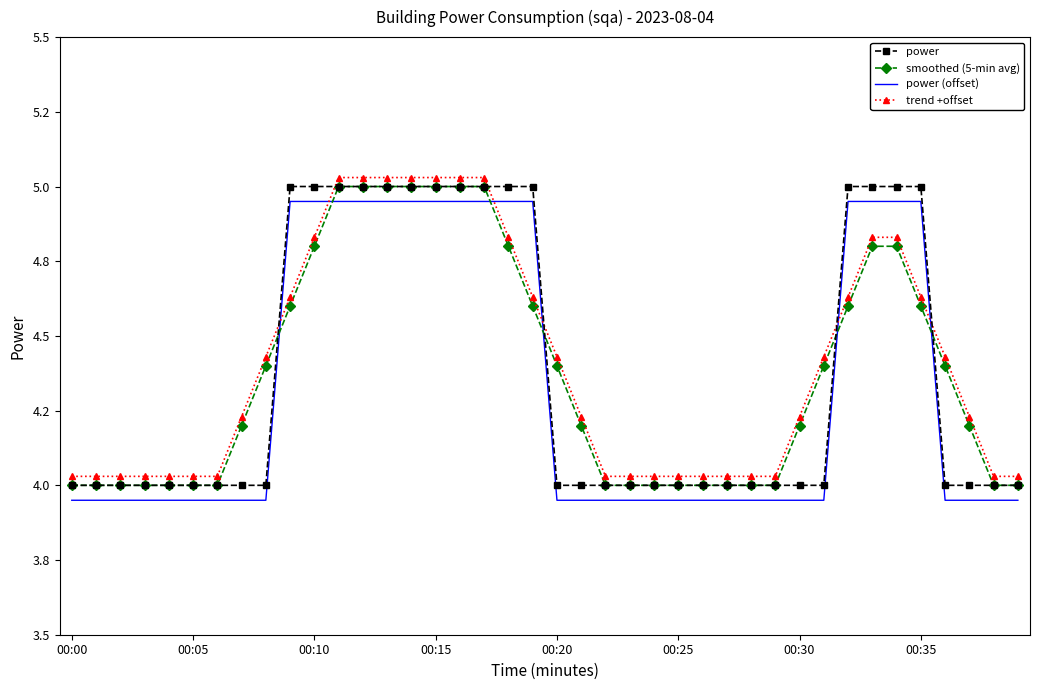

How many intersections are there between smoothed (5-min avg) and power?

4